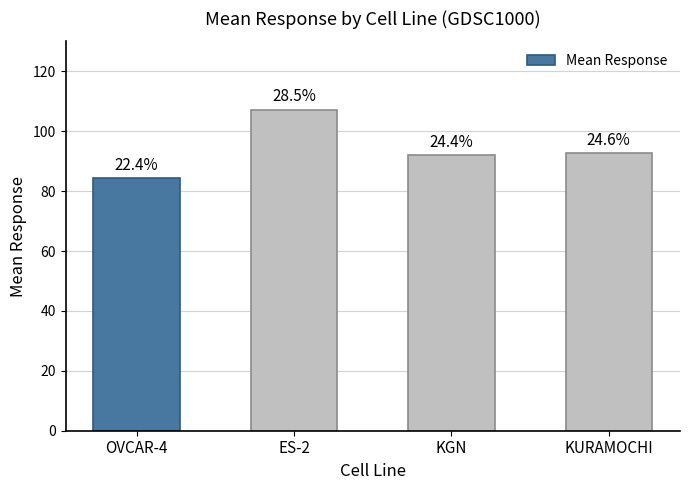

What is the sum of all values?

376.1